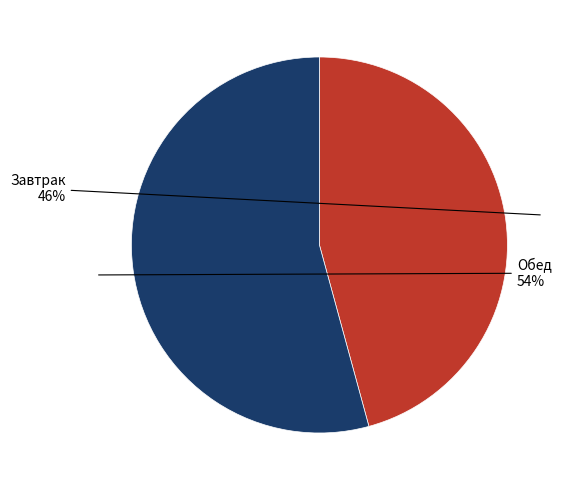

To the nearest percent, what is the average slice percentage?

50%